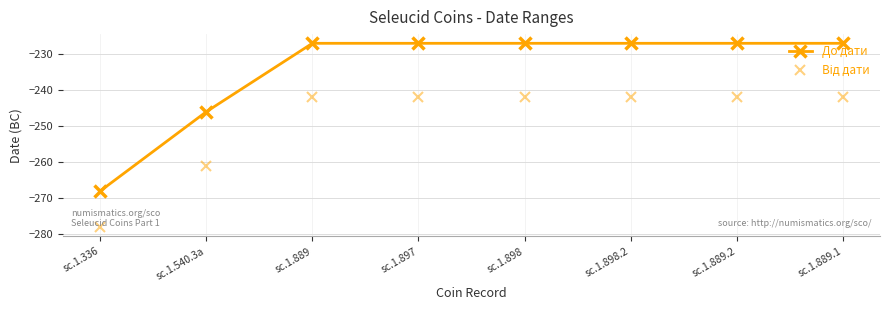

What is the approximate value of До дати at sc.1.898?

-227